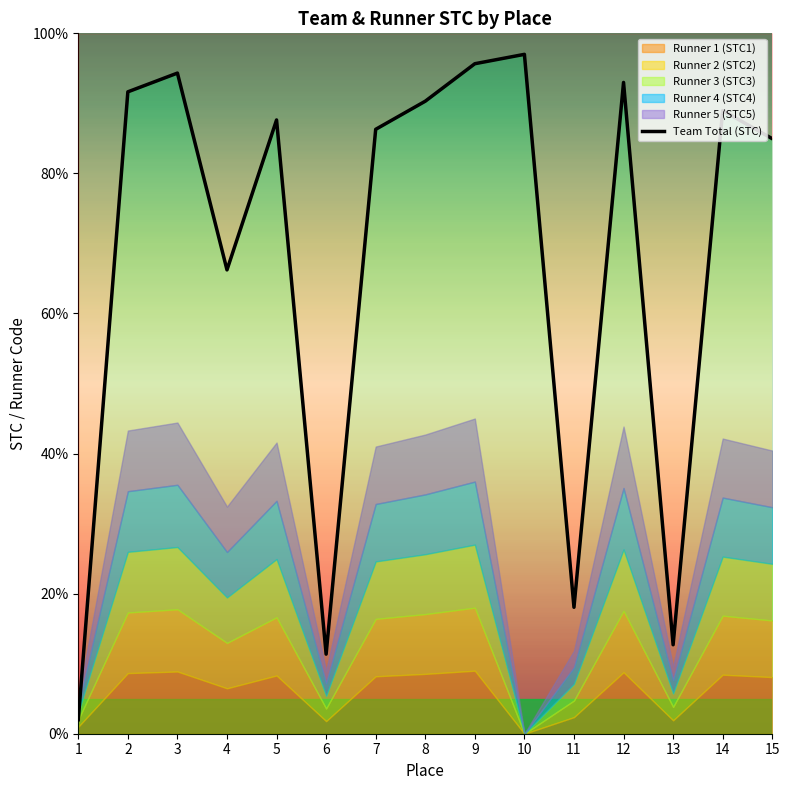

Where is the first local minimum?

4